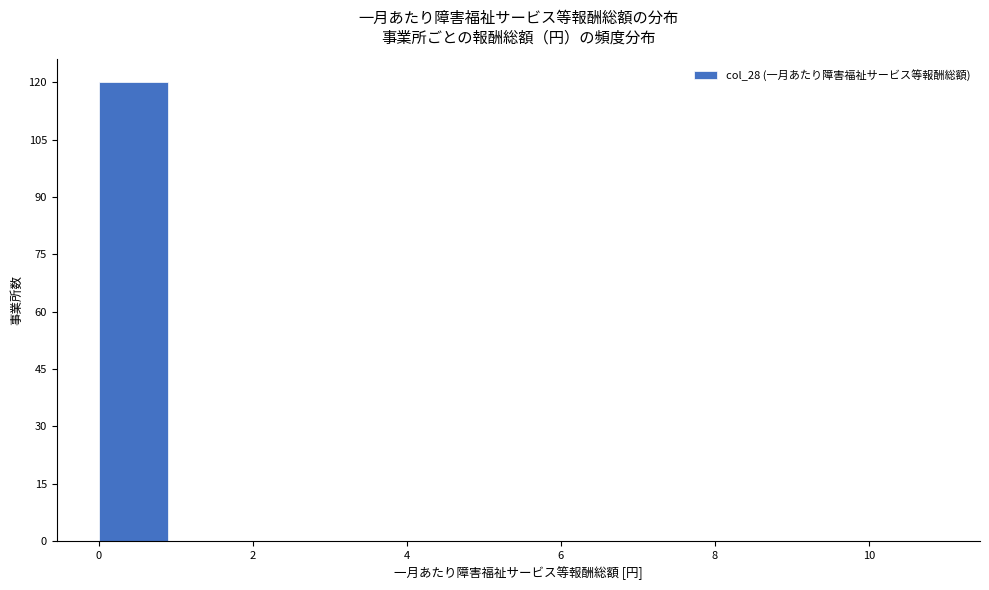

Over which range of the x-axis is the bar tallest?

0 to 1